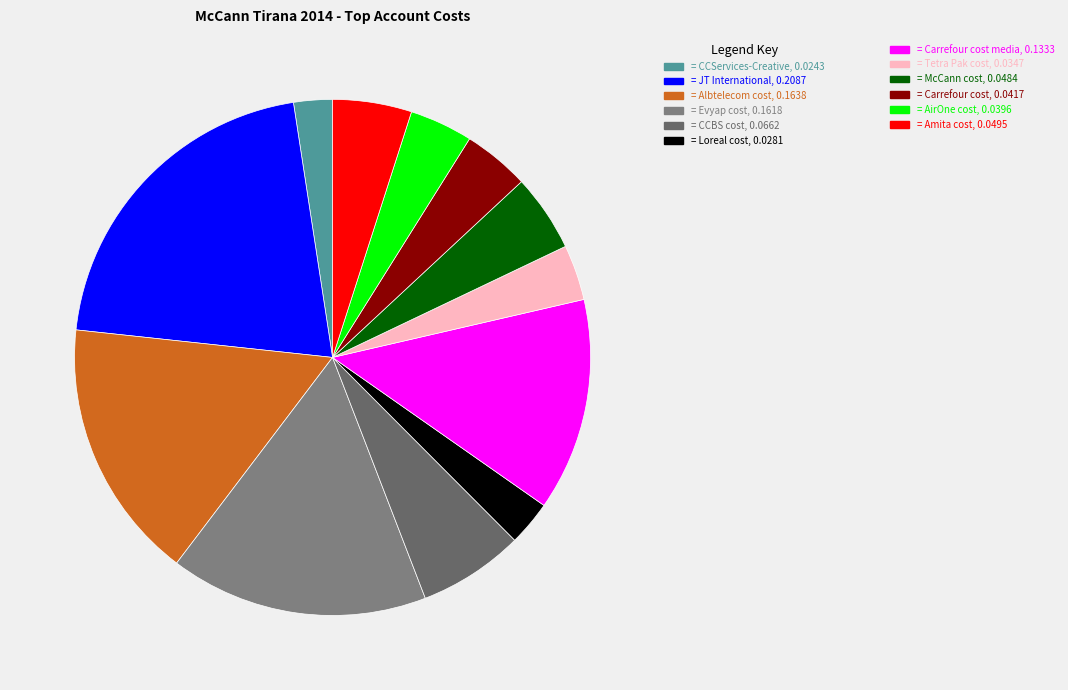

To the nearest percent, what is the average slice percentage?

8%